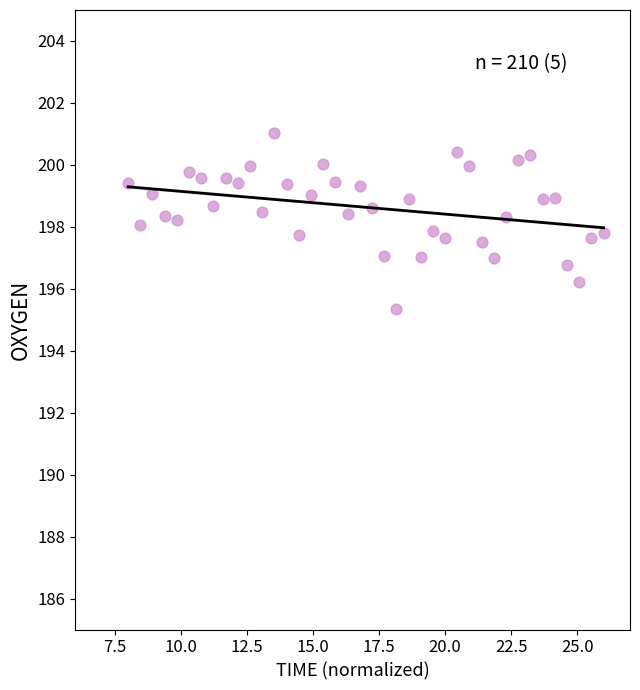

What is the range of Y values (max minus min)?

5.7